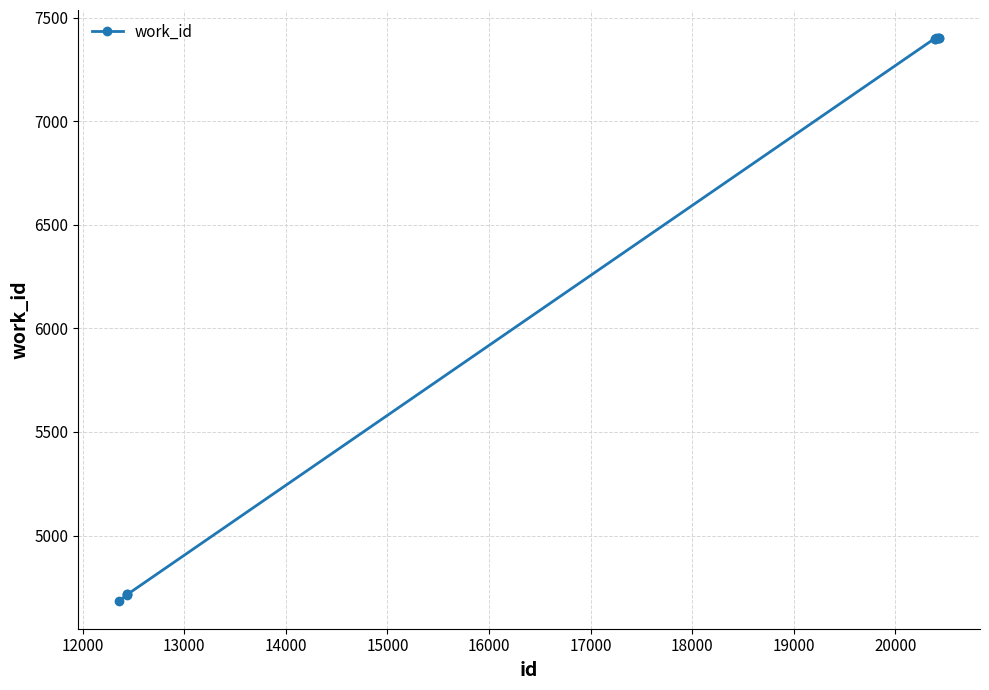

What is the sum of all values?

63233